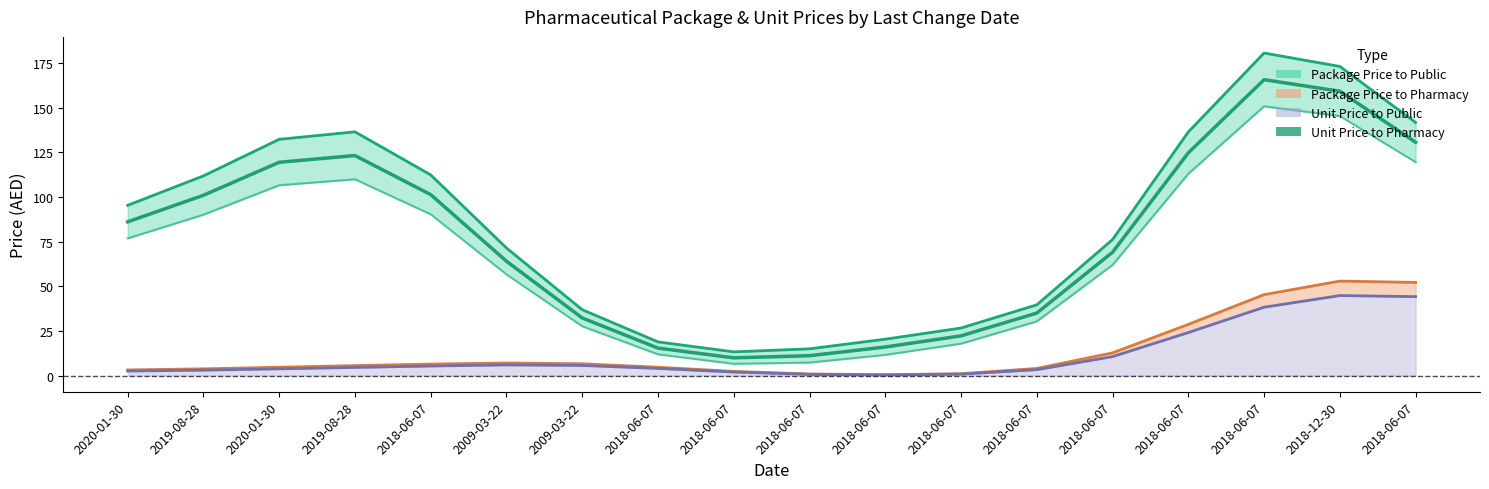

Reading left to right, transcribe all the data shown in this chart.

2020-01-30=86.1	2019-08-28=101.0	2020-01-30=119.5	2019-08-28=123.3	2018-06-07=101.4	2009-03-22=64.1	2009-03-22=32.3	2018-06-07=15.4	2018-06-07=10.0	2018-06-07=11.2	2018-06-07=16.0	2018-06-07=22.3	2018-06-07=35.0	2018-06-07=69.1	2018-06-07=124.8	2018-06-07=165.8	2018-12-30=159.3	2018-06-07=130.7